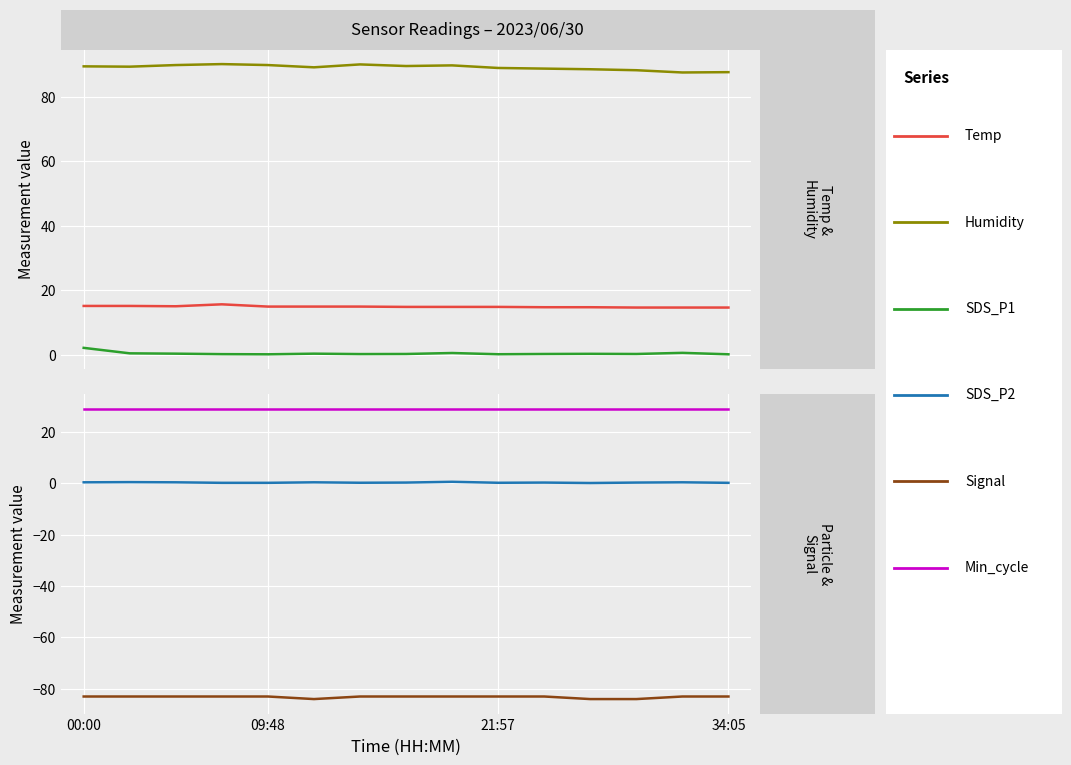

At how many categories does at least one series exceed -22?

15